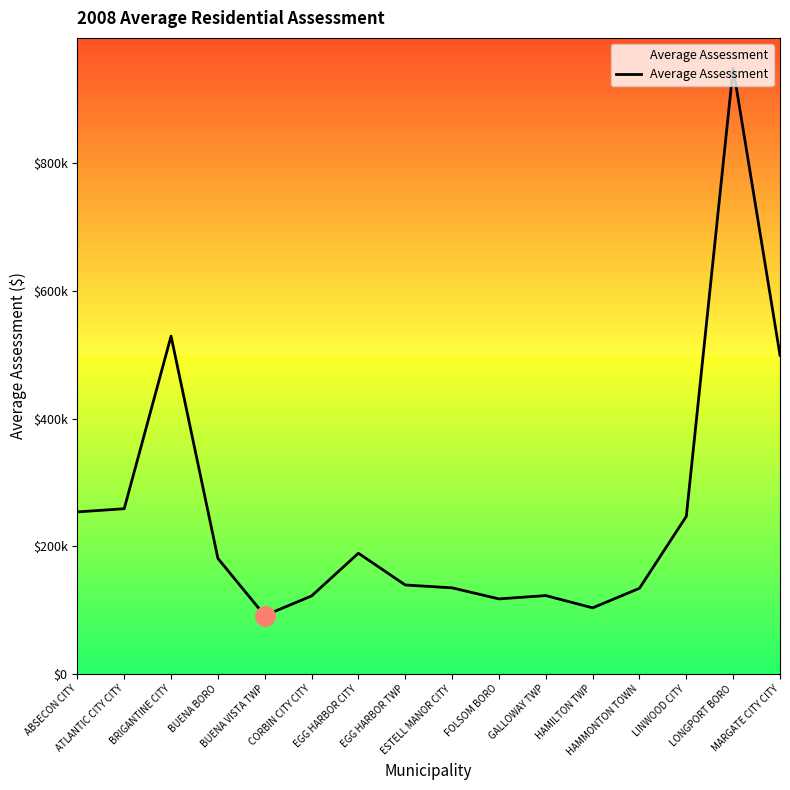

Does the chart have visible grid lines?

No